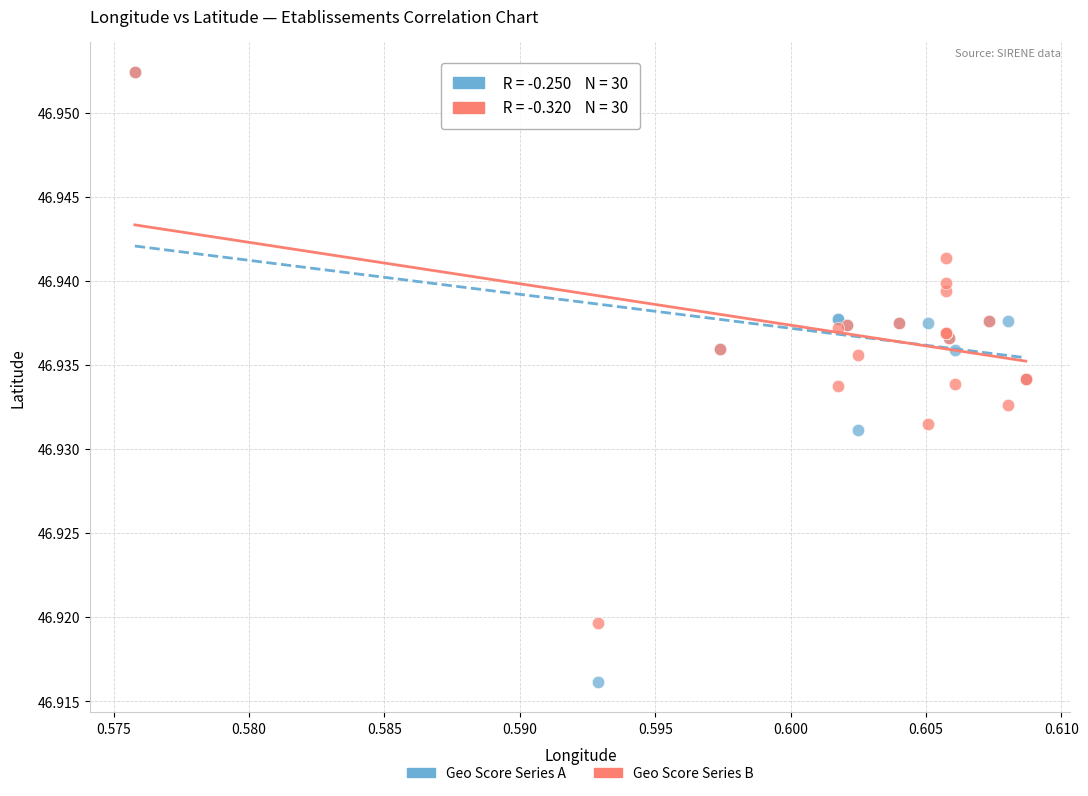

Which series has the largest Y range (max minus min)?

Geo Score Series A